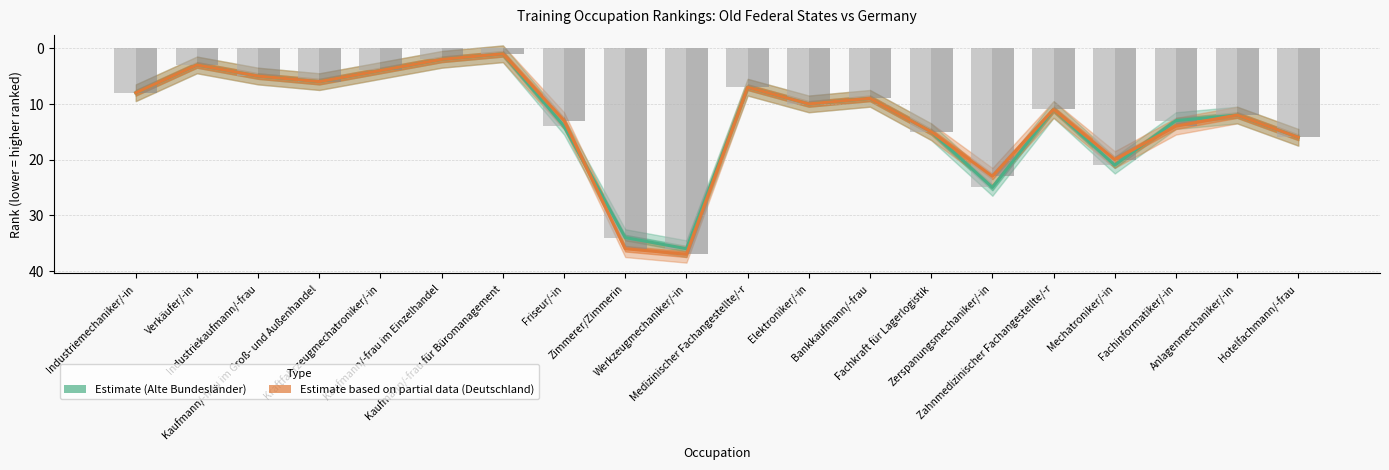

How many series are shown in this chart?

2